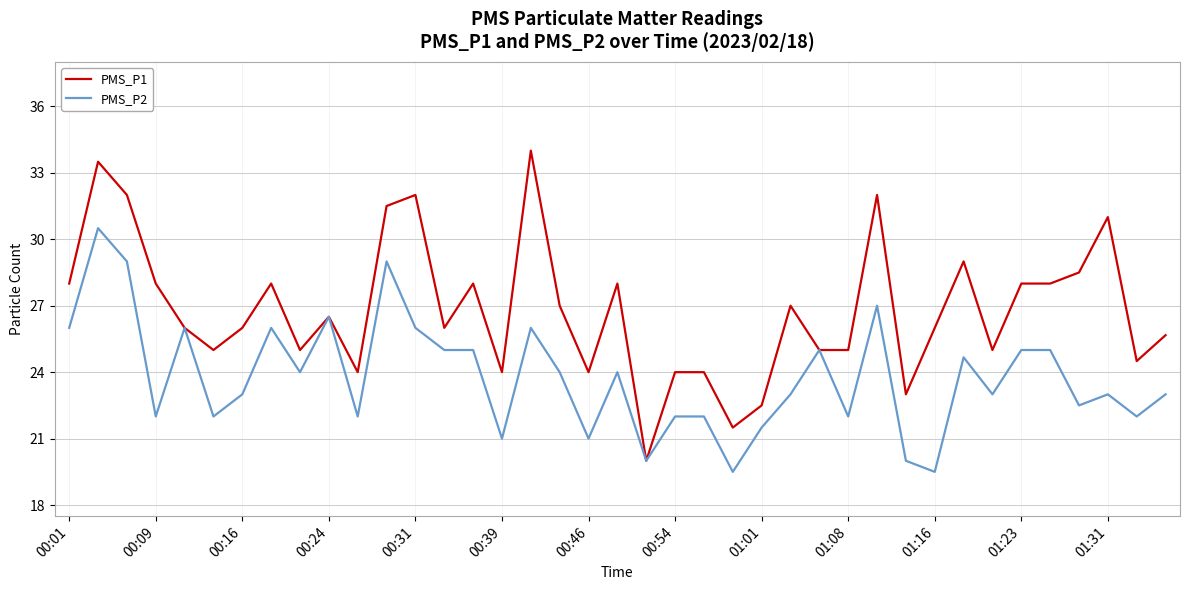

List the series in order of their peak value, highest first.

PMS_P1, PMS_P2